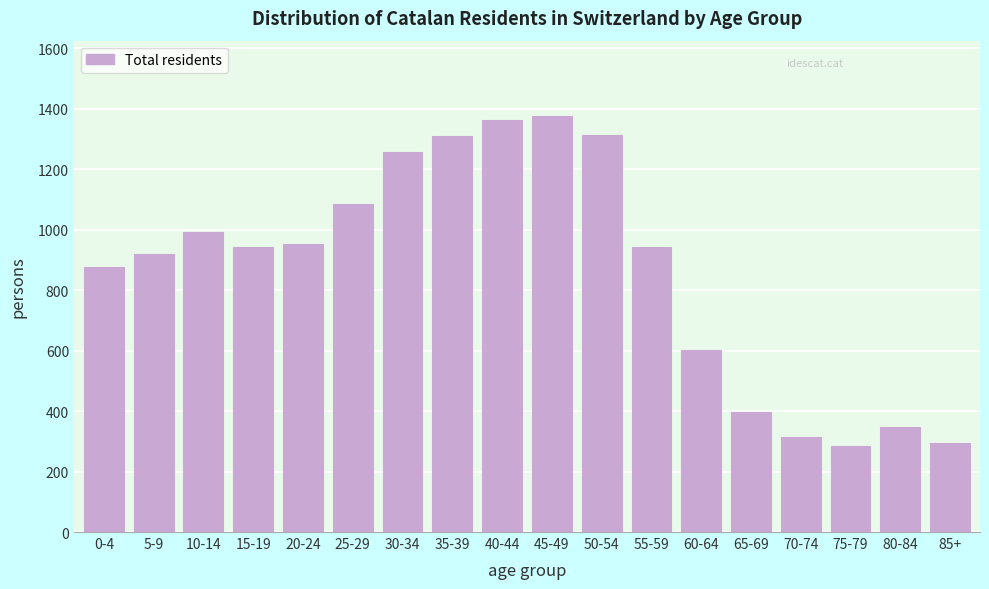

What is the sum of the values at 35-39 and 10-14?

2299